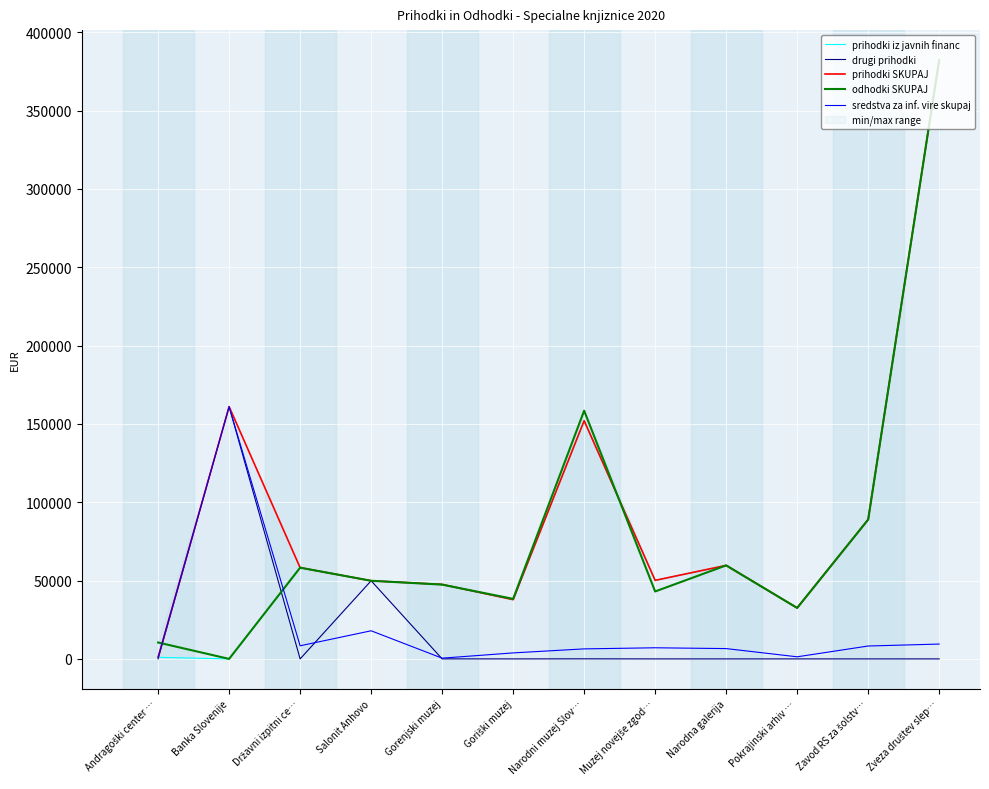

Between which two adjacent categories do odhodki SKUPAJ and drugi prihodki first intersect?

Andragoški center … and Banka Slovenije